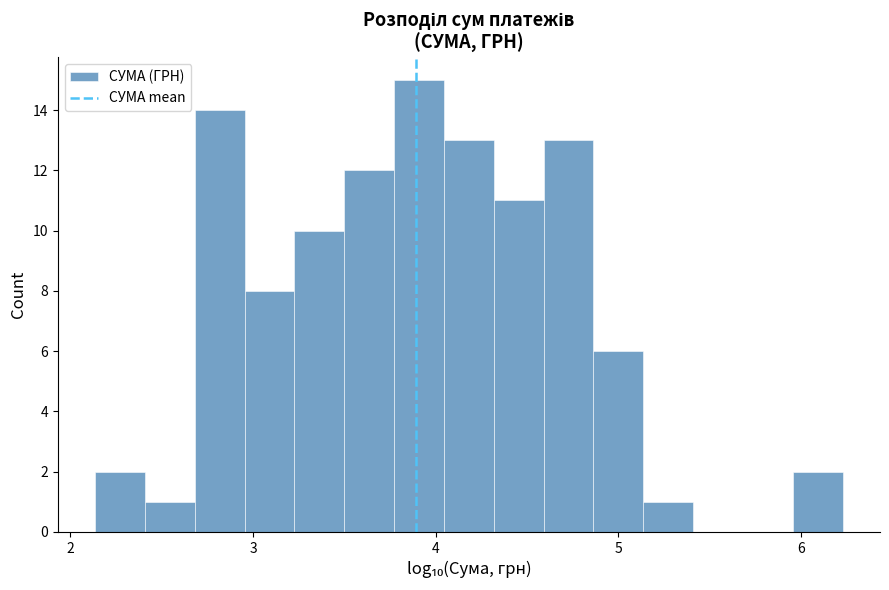

Around what value on the x-axis is the tallest bar? Give the approximate position of its centre, as read against the axis.

3.9